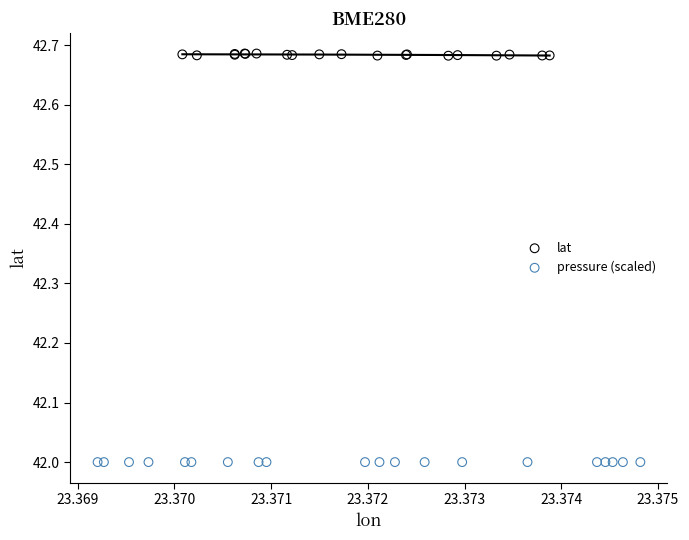

Which series contains the highest Y value?

lat